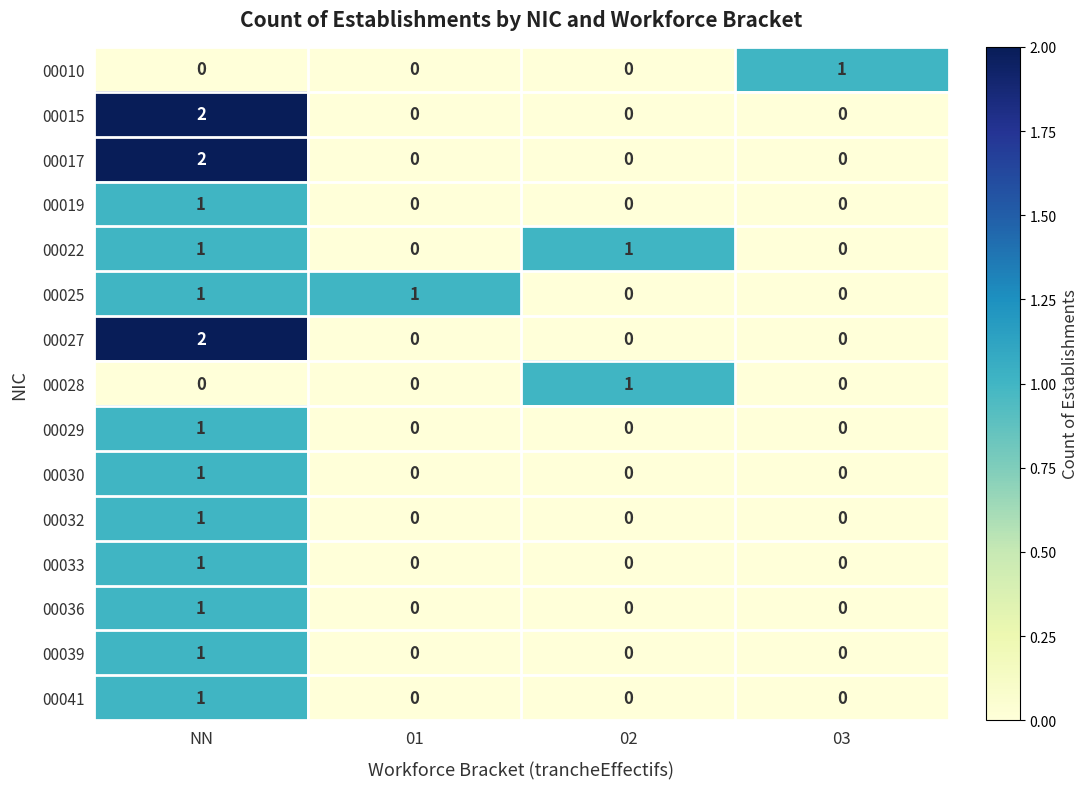

True or false: 00019 has a value of 0 at 01.

True